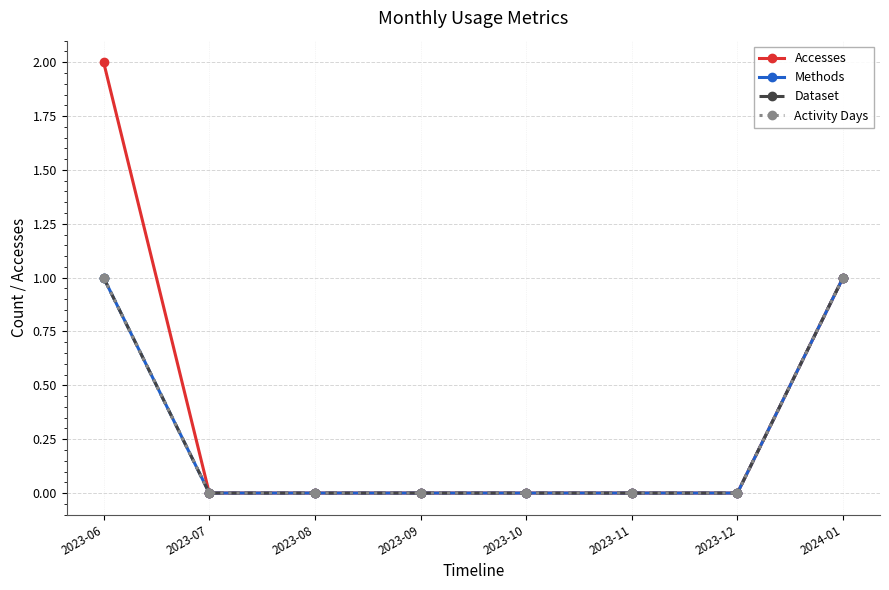

List the labels in order of Activity Days value, largest first.

2023-06, 2024-01, 2023-07, 2023-08, 2023-09, 2023-10, 2023-11, 2023-12